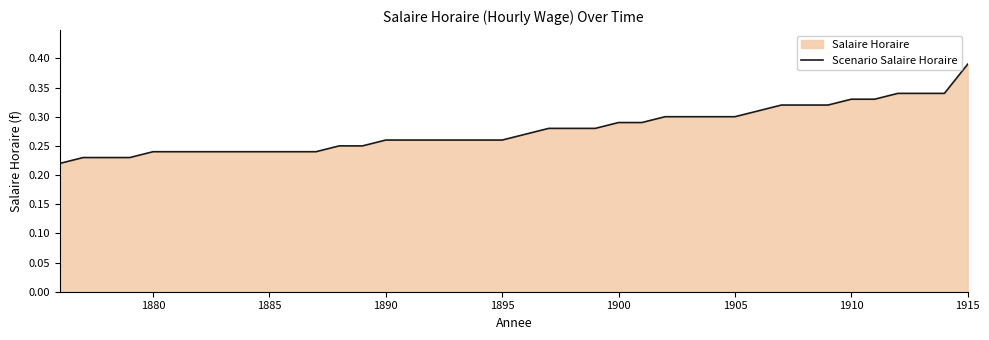

At which category does the chart reach its peak across all series?

1915